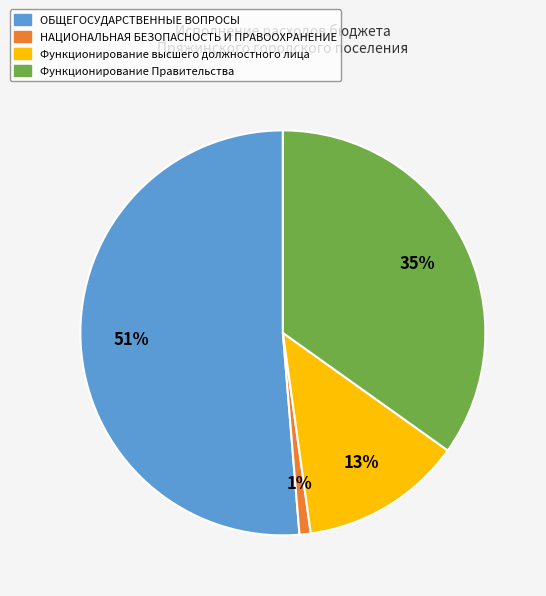

To the nearest percent, what is the average slice percentage?

25%